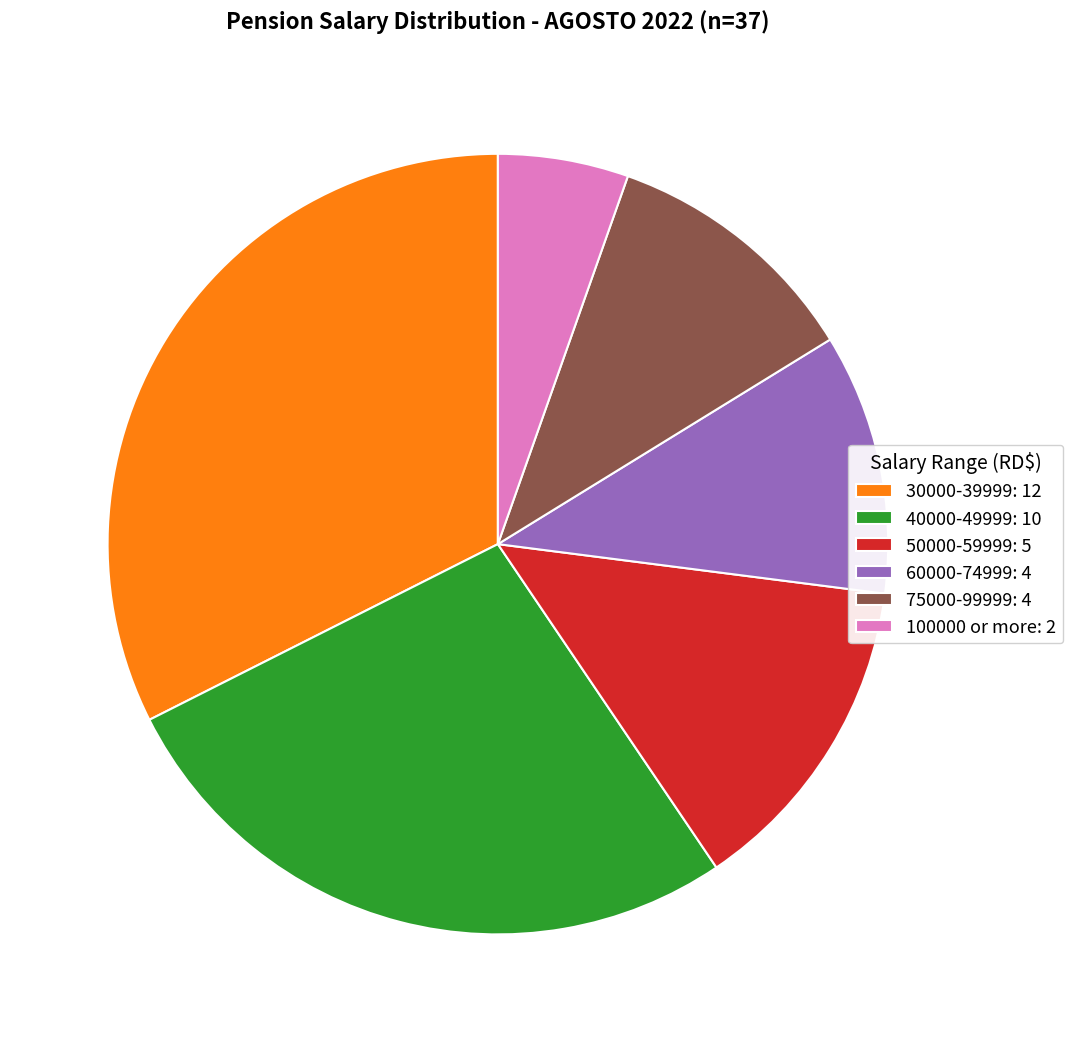

Do 40000-49999: 10 and 50000-59999: 5 together represent more than half of the pie?

No